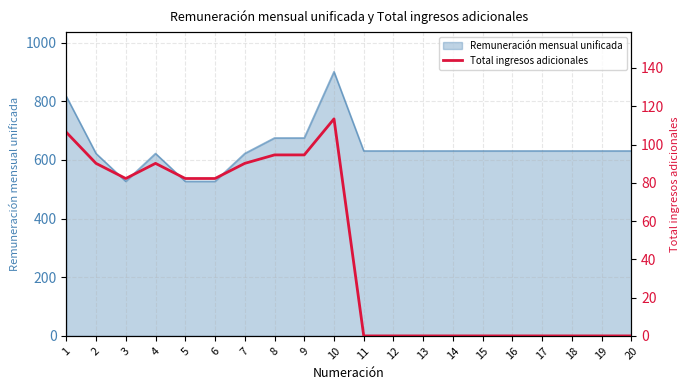

Which has a higher value, 1 or 7?

1